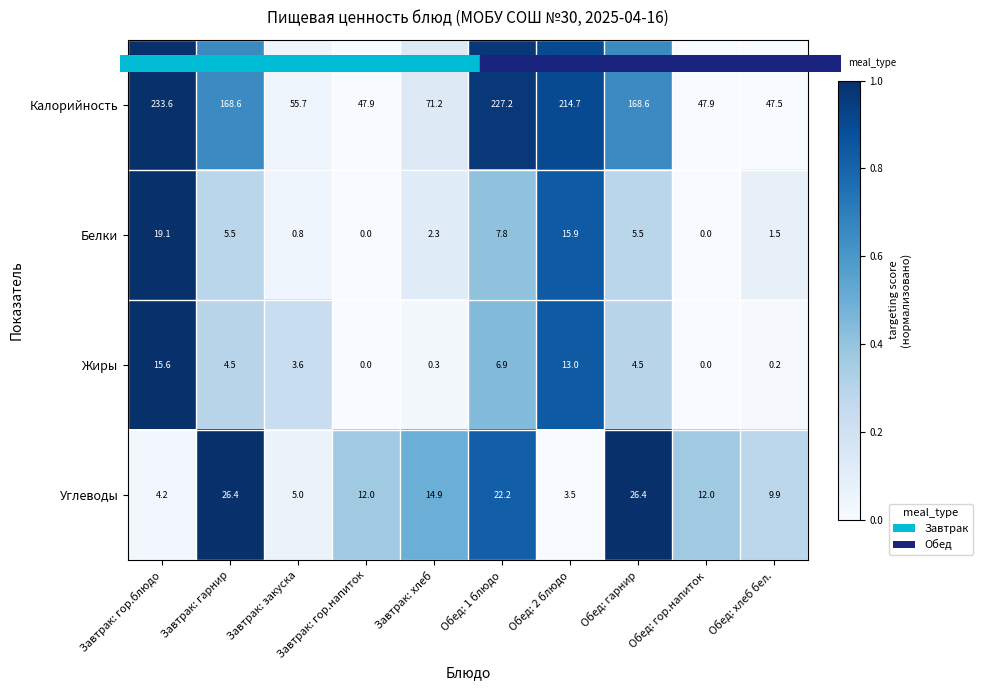

List the series in order of their peak value, highest first.

Калорийность, Углеводы, Белки, Жиры